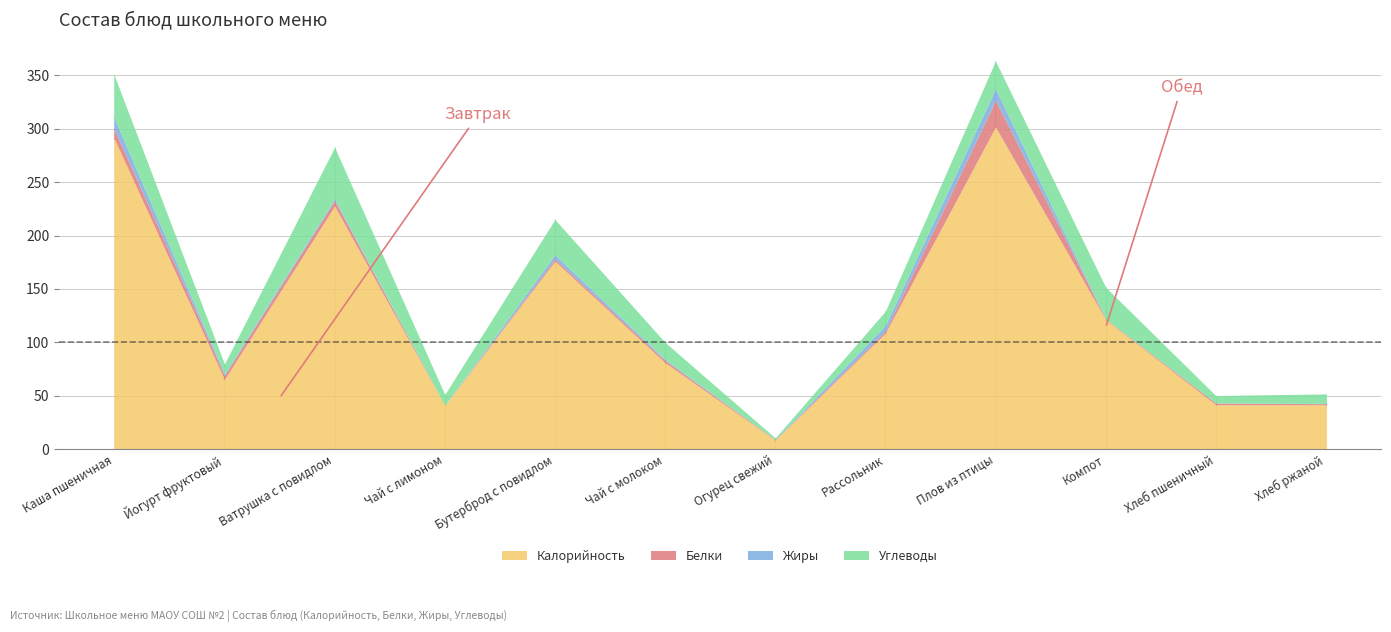

Reading right to left, transcribe all the data shown in this chart.

Калорийность: Хлеб ржаной=41.6	Хлеб пшеничный=41.6	Компот=121.3	Плов из птицы=301.6	Рассольник=108.6	Огурец свежий=8.5	Чай с молоком=81.0	Бутерброд с повидлом=176.0	Чай с лимоном=40.9	Ватрушка с повидлом=227.6	Йогурт фруктовый=65.3	Каша пшеничная=290.4
Белки: Хлеб ржаной=1.0	Хлеб пшеничный=1.5	Компот=0.6	Плов из птицы=25.1	Рассольник=1.9	Огурец свежий=0.5	Чай с молоком=2.0	Бутерброд с повидлом=2.0	Чай с лимоном=0.1	Ватрушка с повидлом=5.2	Йогурт фруктовый=3.8	Каша пшеничная=9.0
Жиры: Хлеб ржаной=0.2	Хлеб пшеничный=0.2	Компот=0.0	Плов из птицы=10.9	Рассольник=5.3	Огурец свежий=0.1	Чай с молоком=1.0	Бутерброд с повидлом=4.0	Чай с лимоном=0.0	Ватрушка с повидлом=1.5	Йогурт фруктовый=1.4	Каша пшеничная=10.5
Углеводы: Хлеб ржаной=9.0	Хлеб пшеничный=6.9	Компот=29.7	Плов из птицы=25.9	Рассольник=13.3	Огурец свежий=1.5	Чай с молоком=16.0	Бутерброд с повидлом=33.0	Чай с лимоном=10.2	Ватрушка с повидлом=48.4	Йогурт фруктовый=9.3	Каша пшеничная=40.0